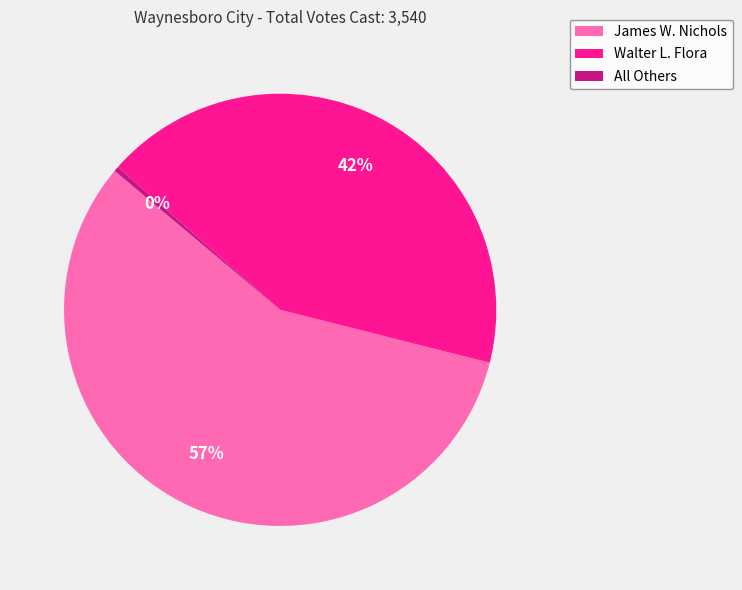

Between Walter L. Flora and James W. Nichols, which is larger?

James W. Nichols